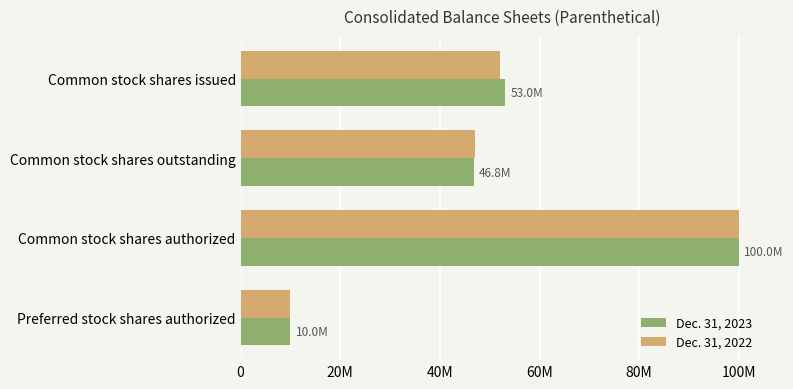

What are all the series names shown in the legend?

Dec. 31, 2023, Dec. 31, 2022